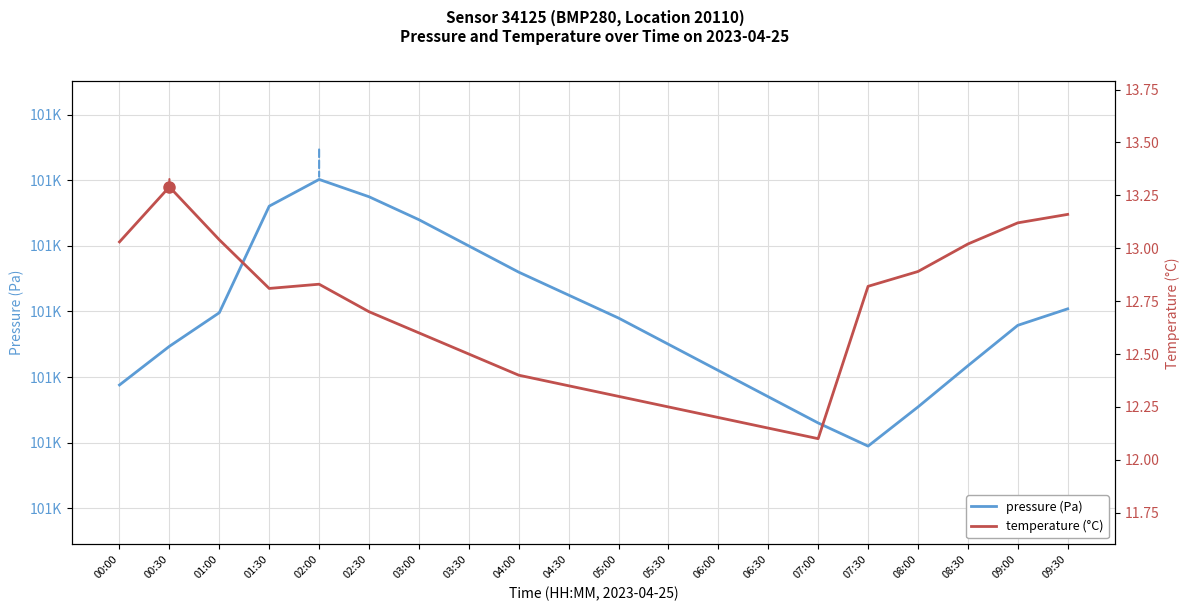

What is the value of the temperature (°C) point at the 6th from the left?

12.7